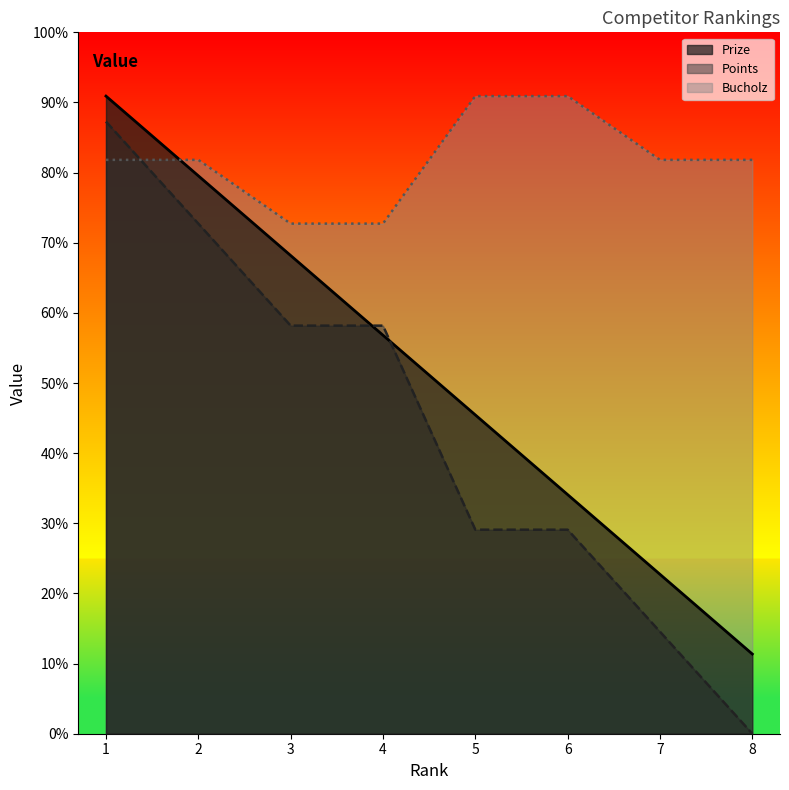

The Prize series shows 1192 at 2. True or false?

False